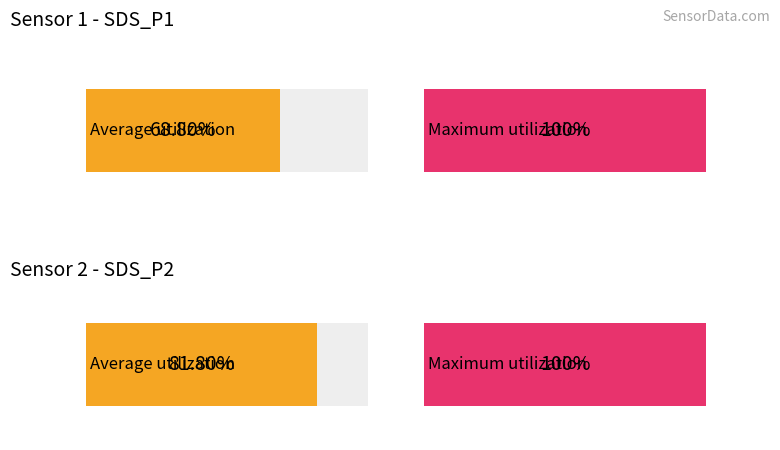

Which category has the highest value in the Maximum utilization series?

SDS_P2